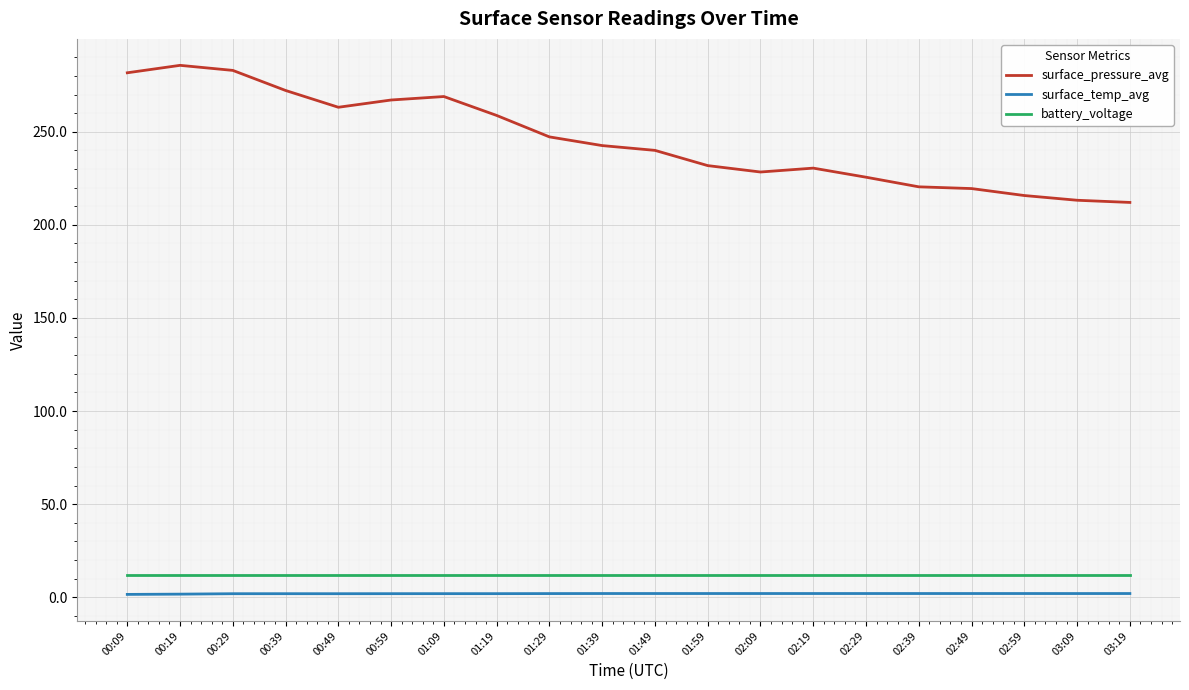

True or false: battery_voltage and surface_temp_avg cross at least once.

False